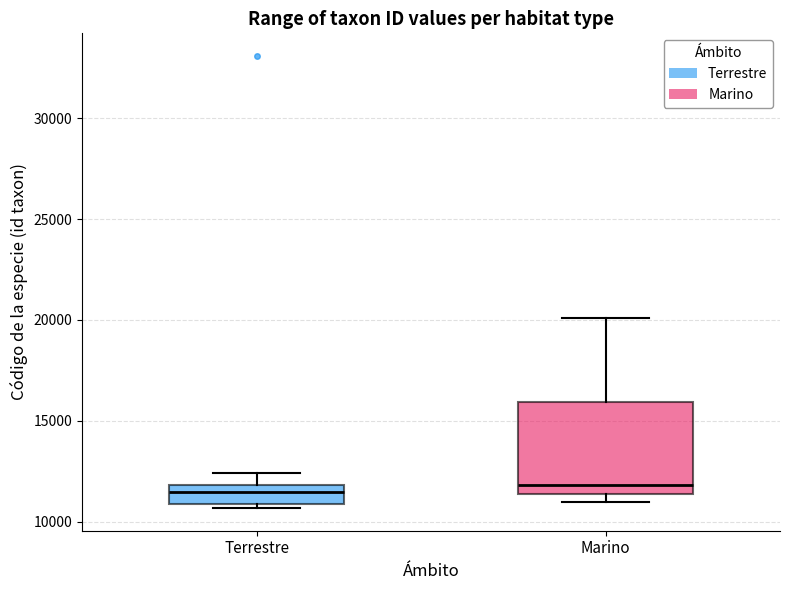

Where is the lower edge of the box for Marino on the y-axis? The values are not printed on the chart, so give them approximately, as read against the axis.

11500